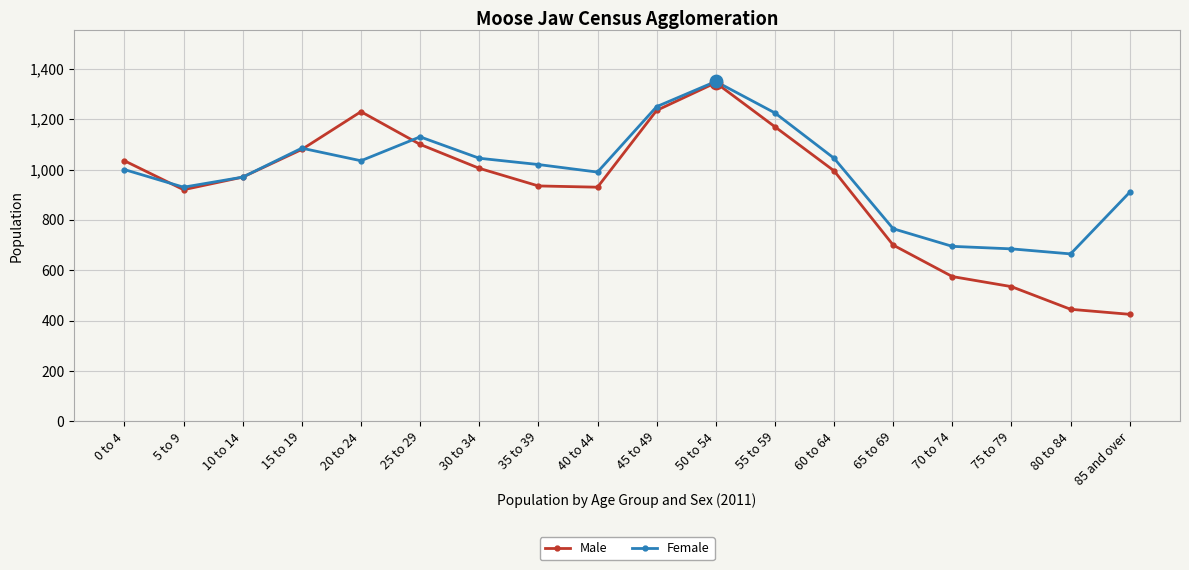

What is the spread (max minus min) of values at 60 to 64?

50